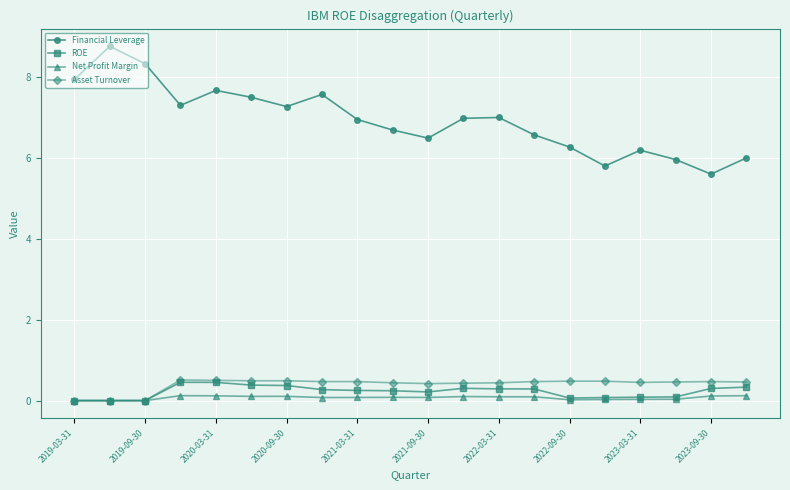

True or false: Asset Turnover and Financial Leverage intersect in this chart.

False